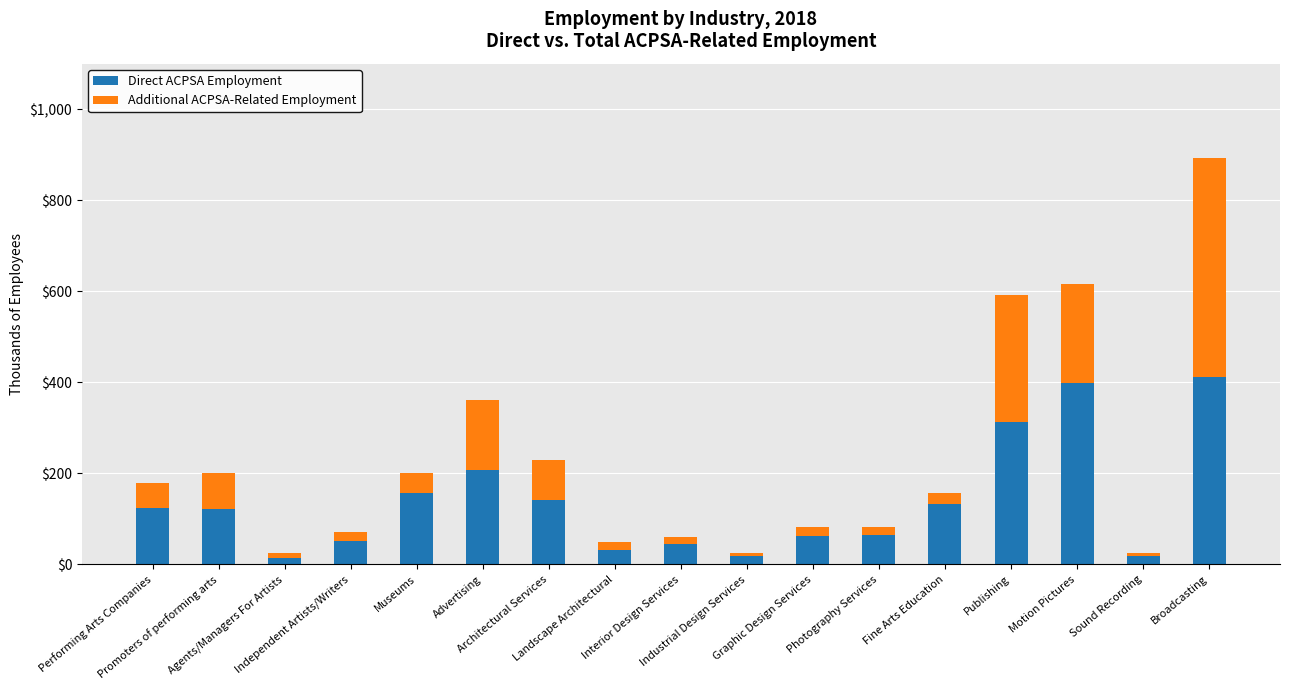

The Direct ACPSA Employment series shows 208 at Performing Arts Companies. True or false?

False